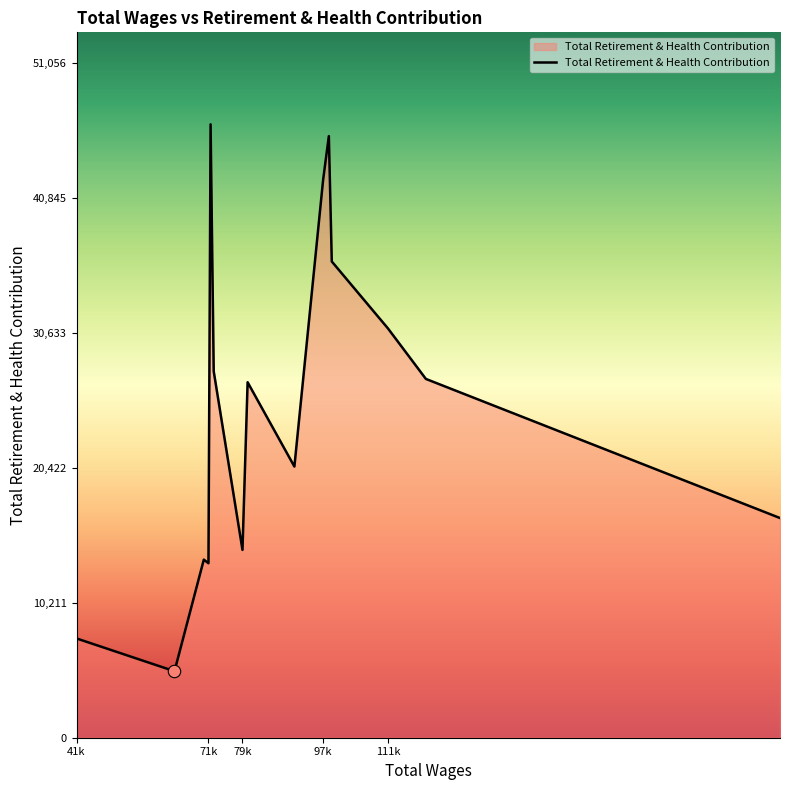

What is the maximum value shown in the chart?

46415